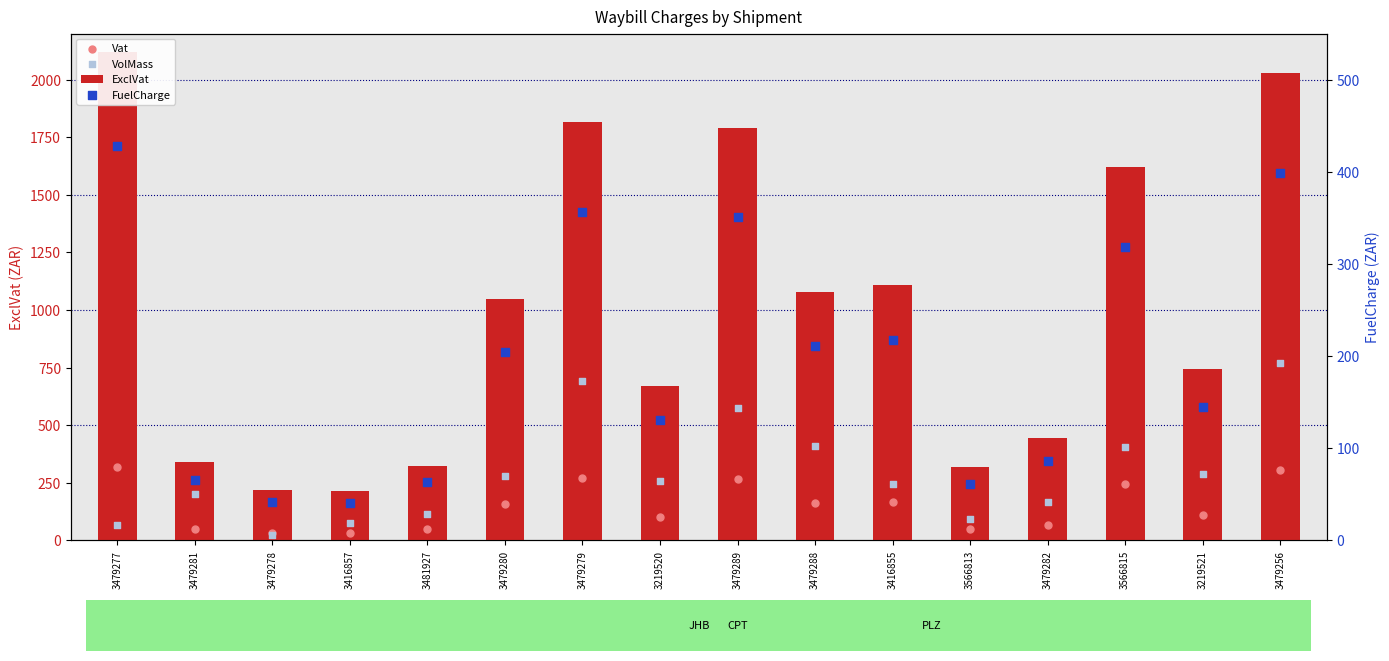

At how many categories does at least one series exceed 1686?

4